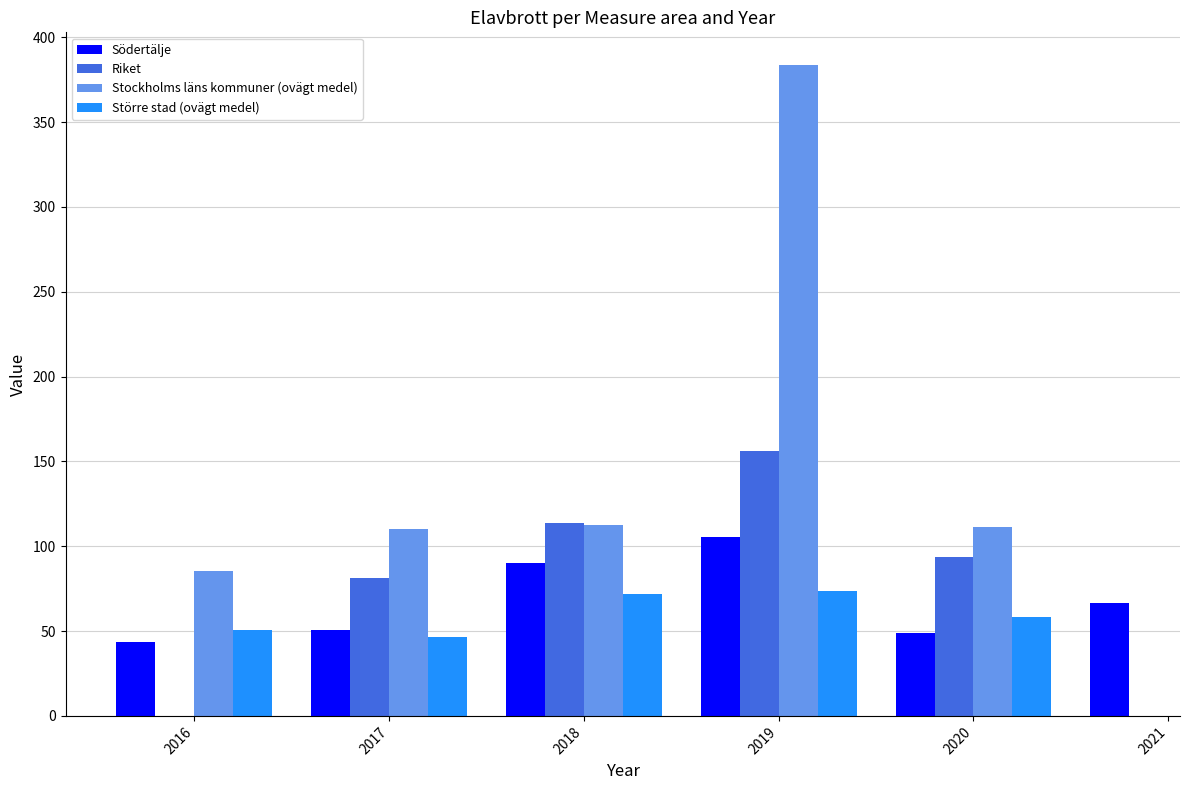

What is the sum of the Riket values at 2019 and 2018?

269.5